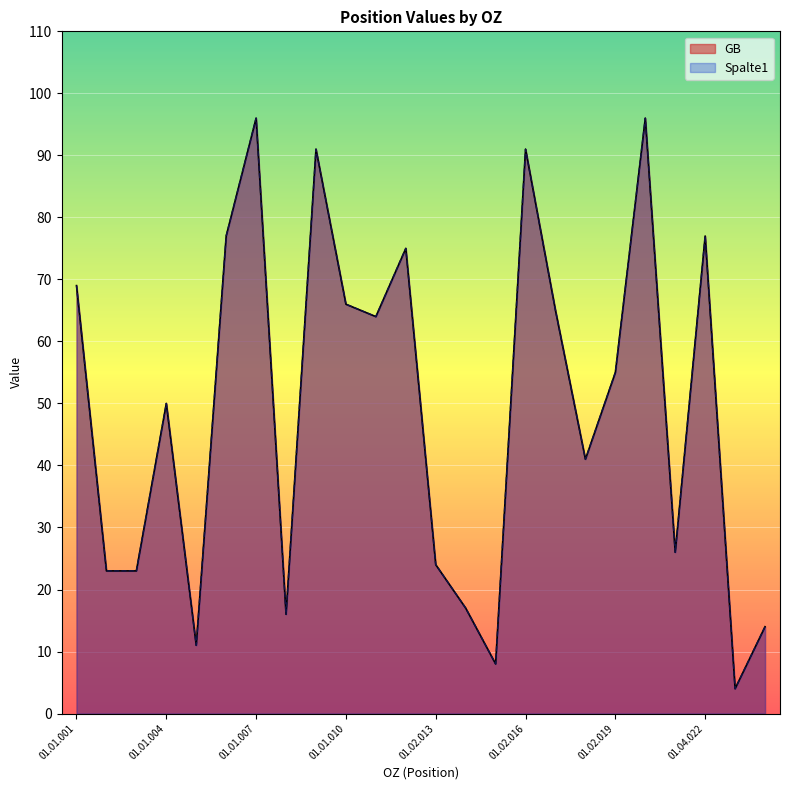

The value of GB at 01.04.023 is 2. True or false?

False